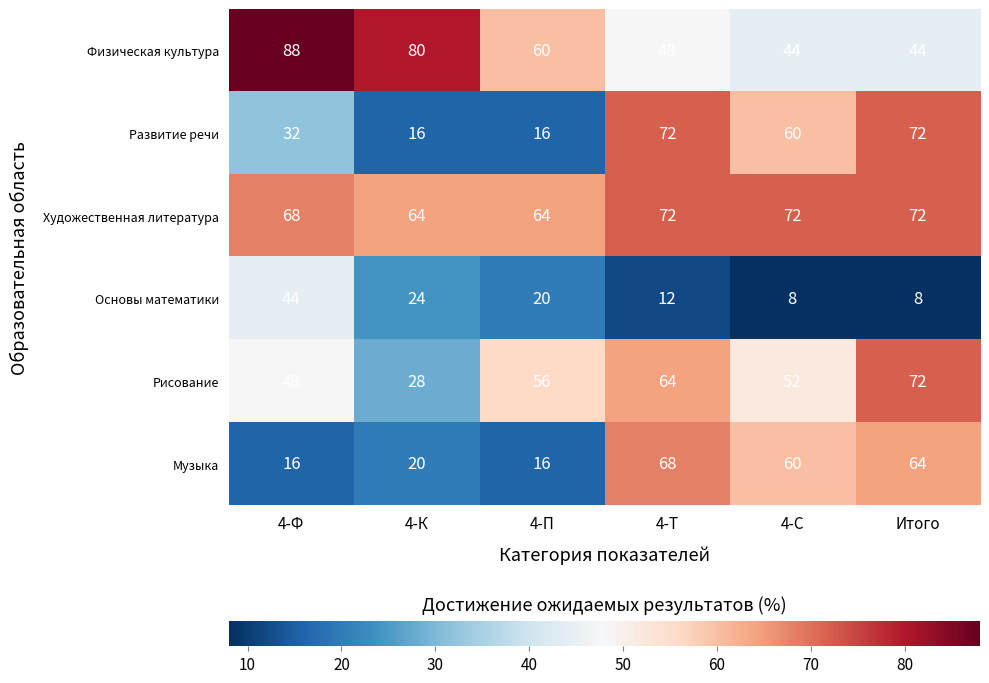

What is the maximum value for Художественная литература?

72